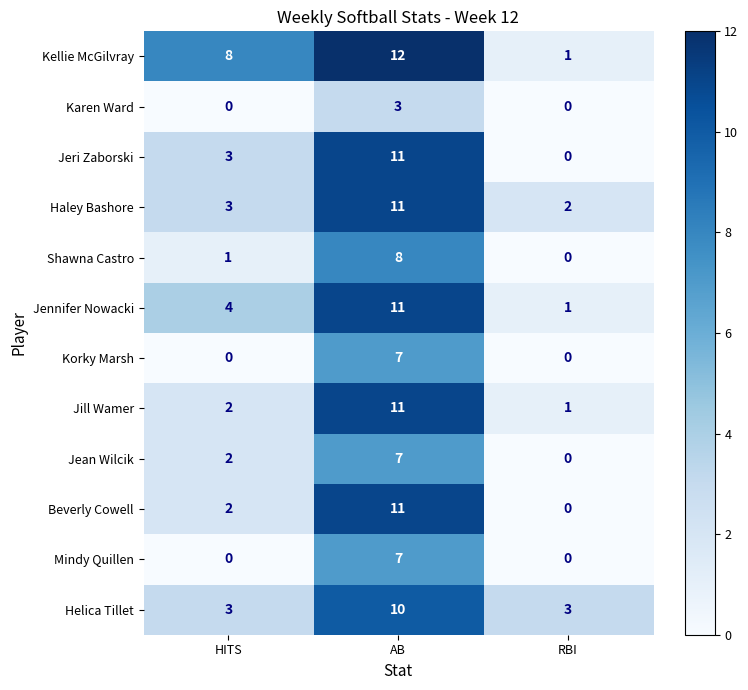

What is the difference between the maximum and minimum values in the Mindy Quillen series?

7